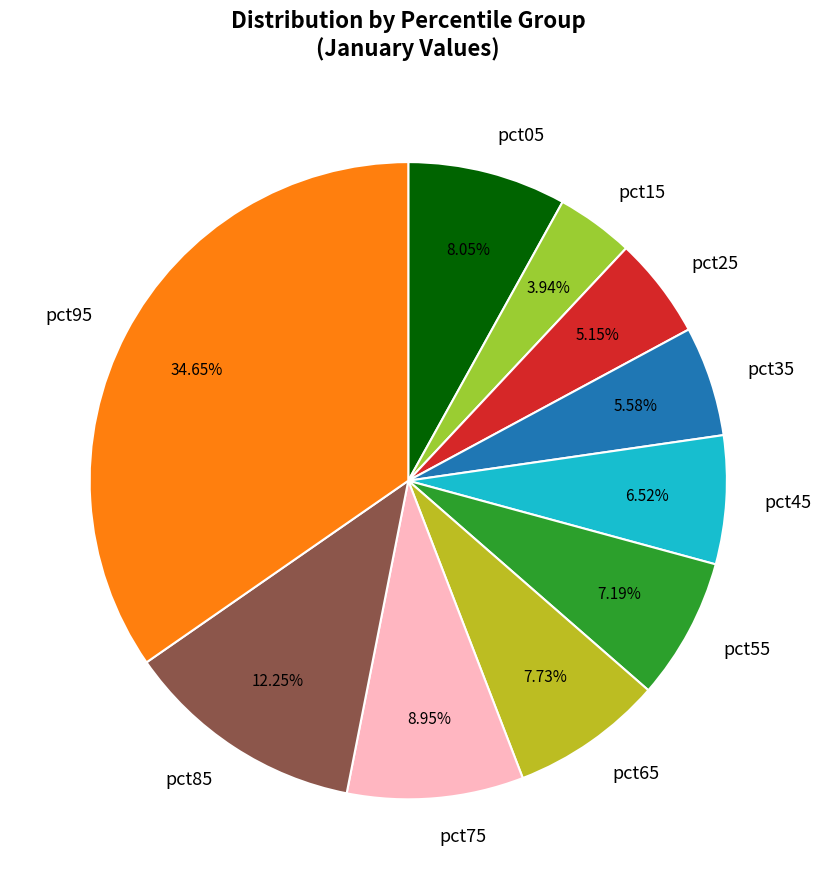

What is the smallest slice in the pie chart?

pct15